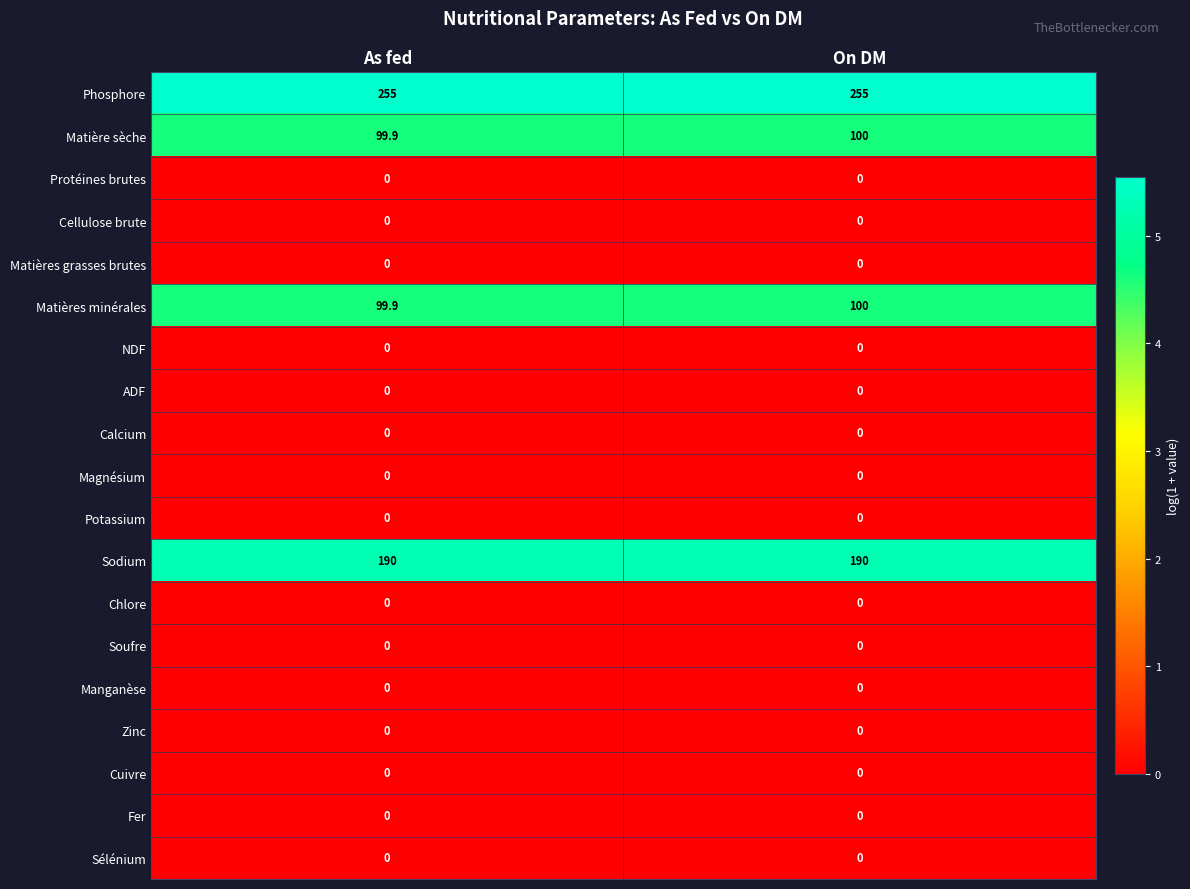

The value of Fer at On DM is 0.0. True or false?

True